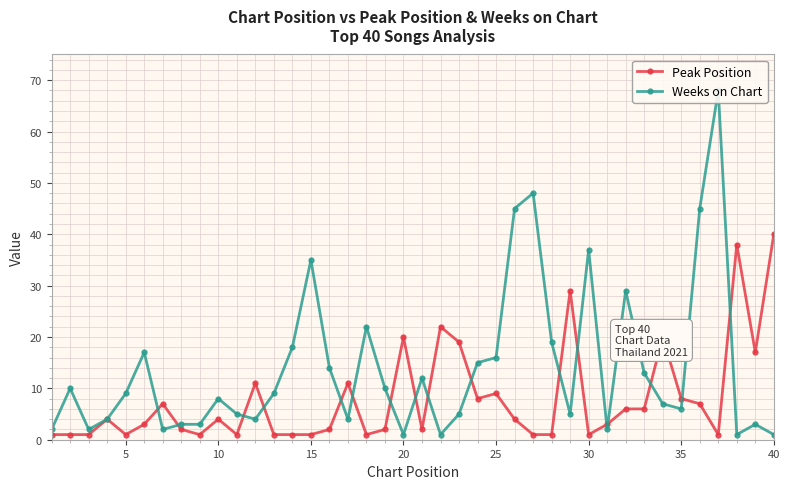

The value of Peak Position at 35 is 14. True or false?

False